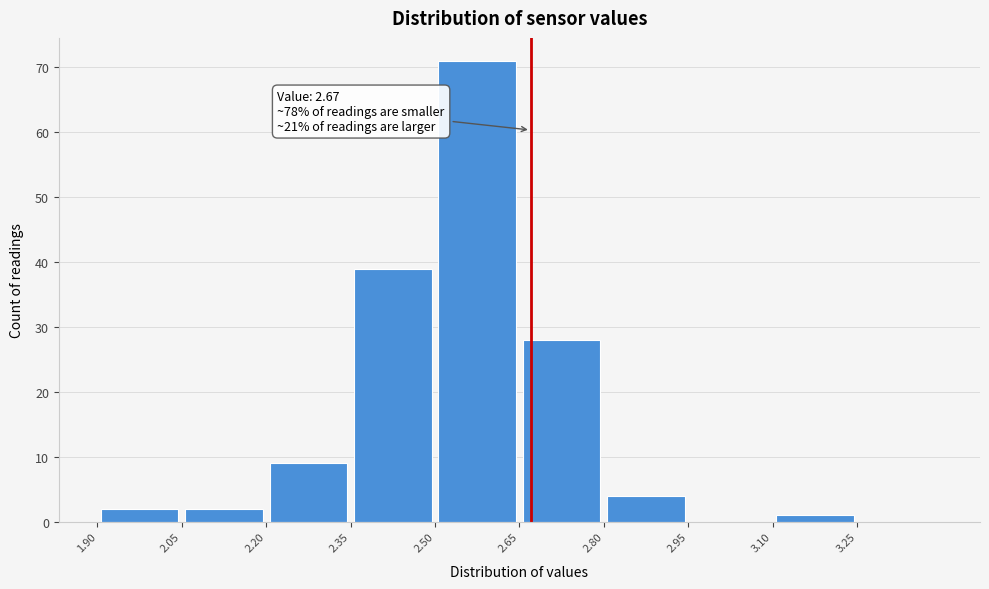

Over which range of the x-axis is the bar tallest?

2.50 to 2.65